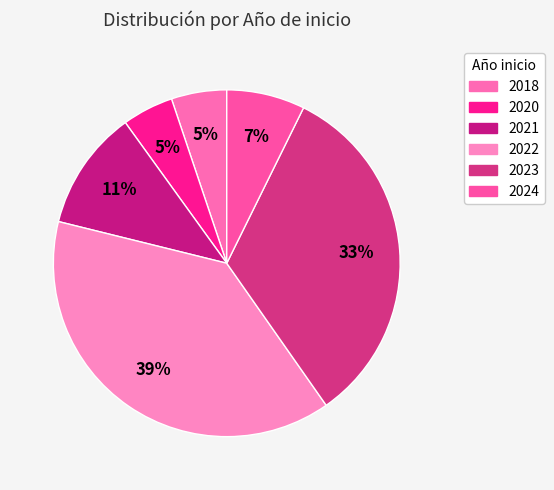

Which category has the biggest portion of the pie?

2022